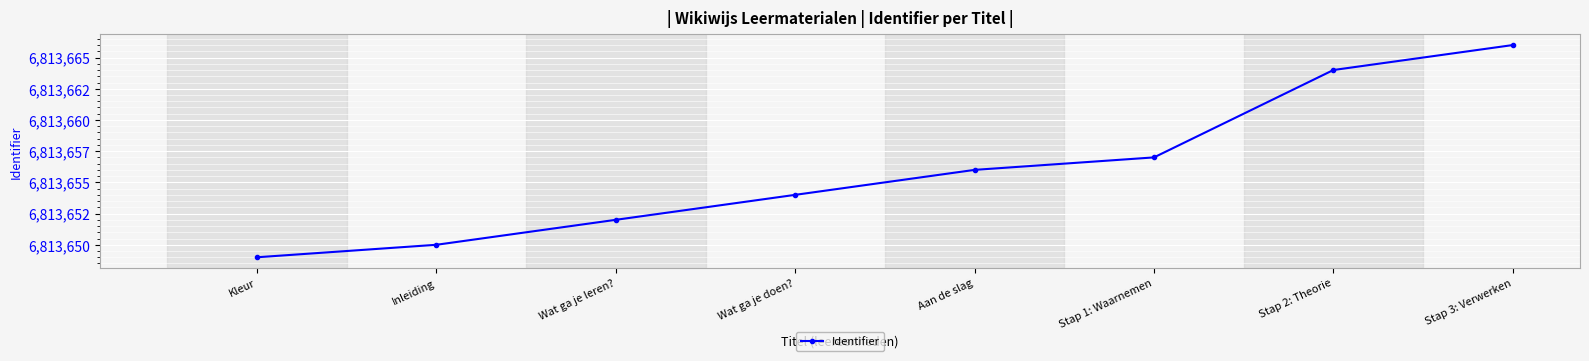

At which label is the value closest to 6813657?

Stap 1: Waarnemen